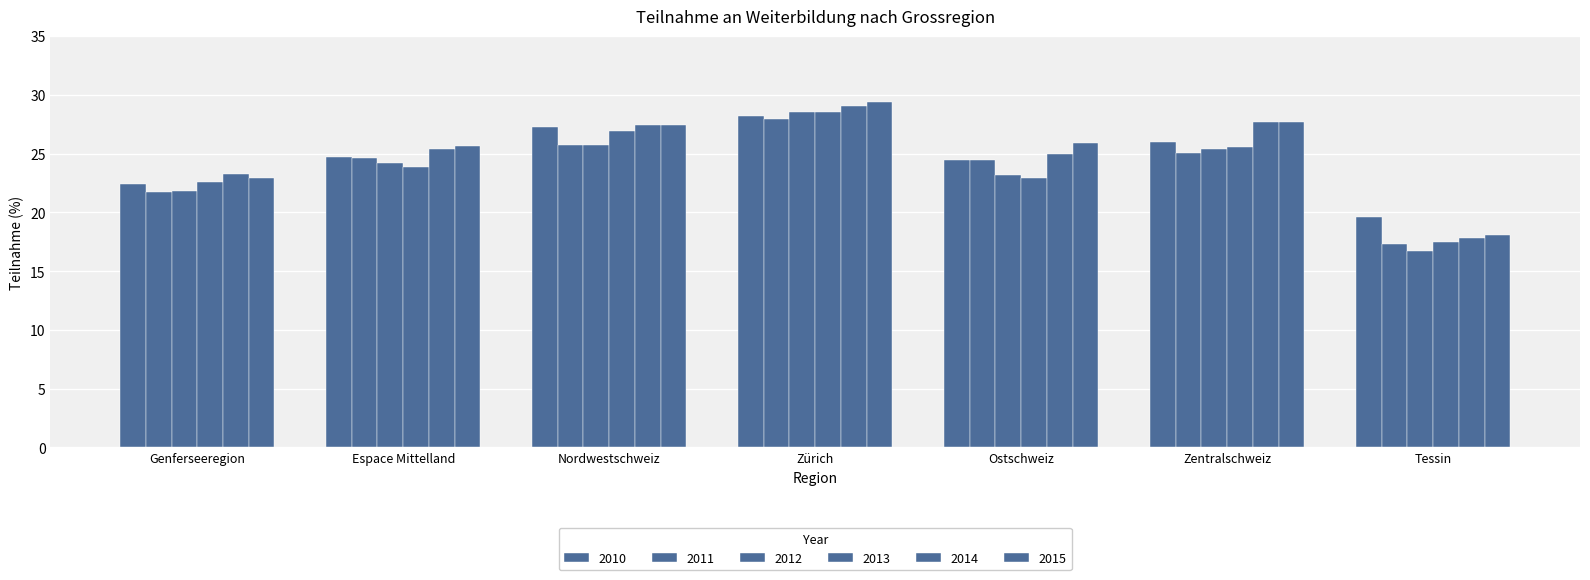

How many series are shown in this chart?

6